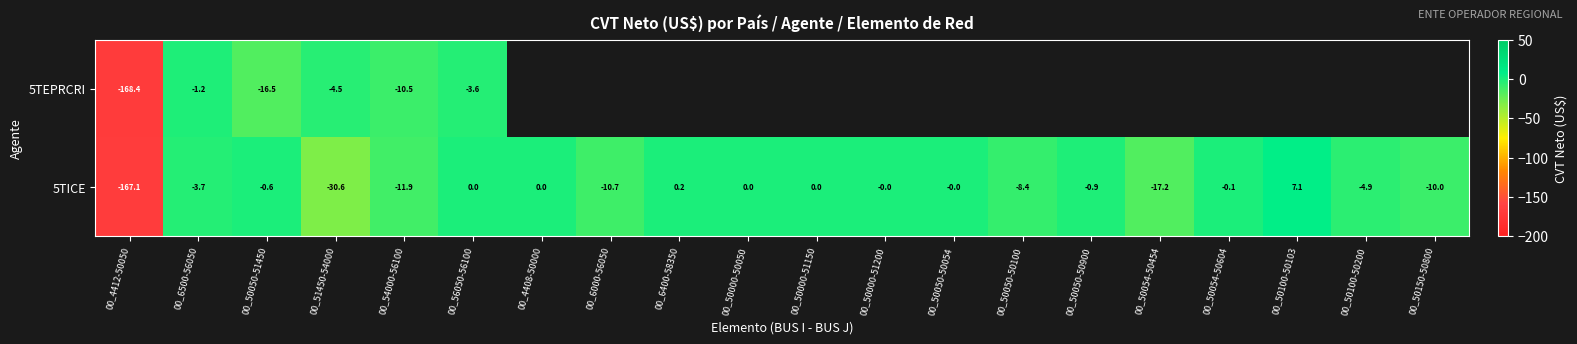

How many data points does each series have?

20